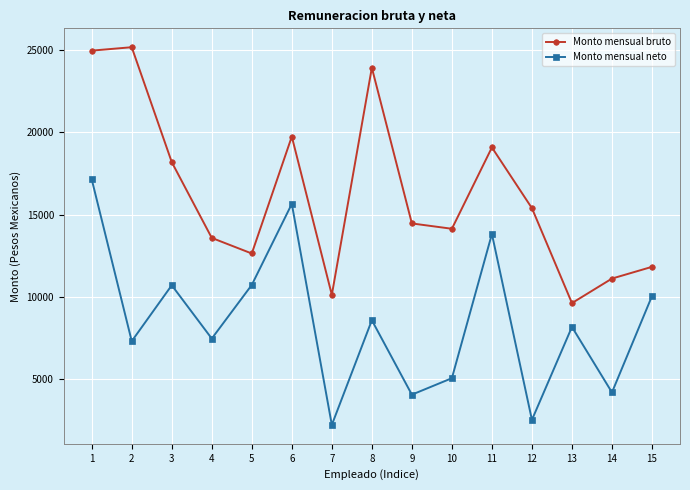

How many interior local valleys does the Monto mensual neto series have?

6